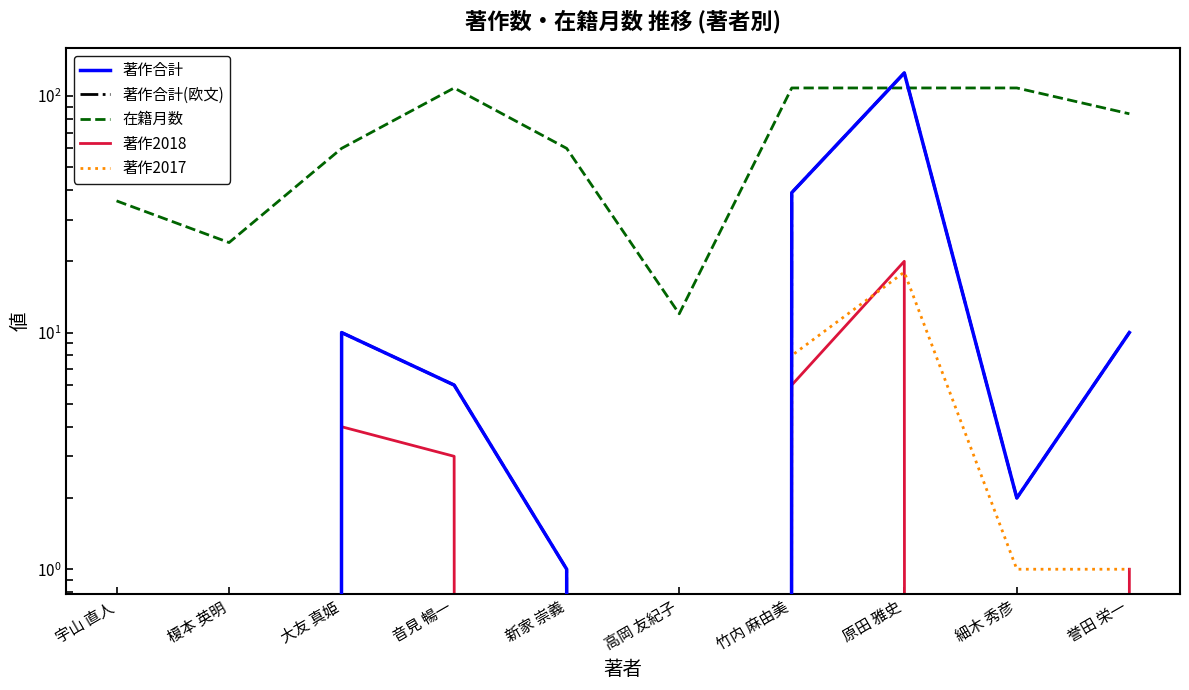

What is the difference between the 著作合計(欧文) values at 大友 真姫 and 音見 暢一?

4